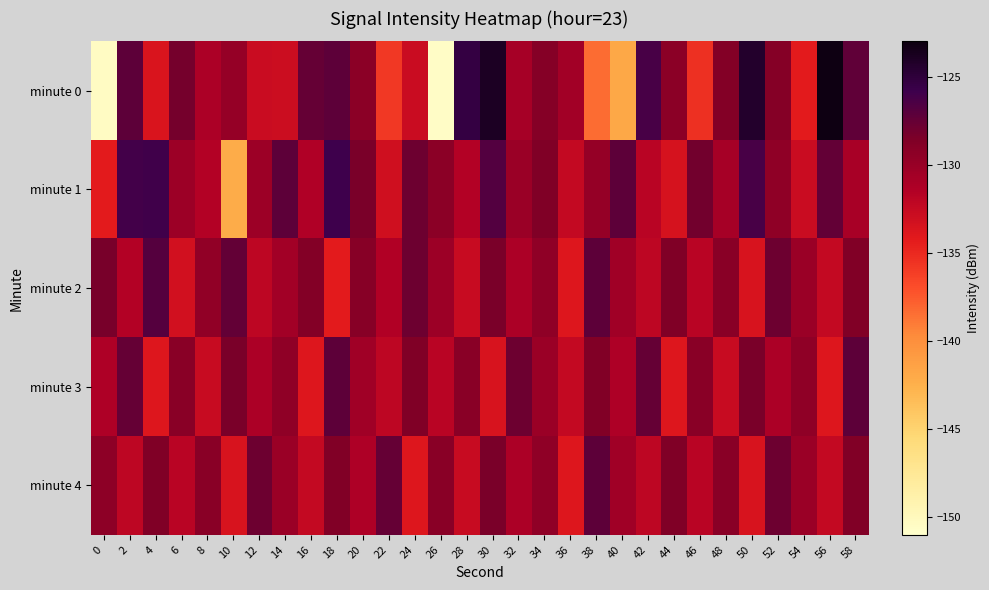

What is the maximum value shown in the chart?

-123.2